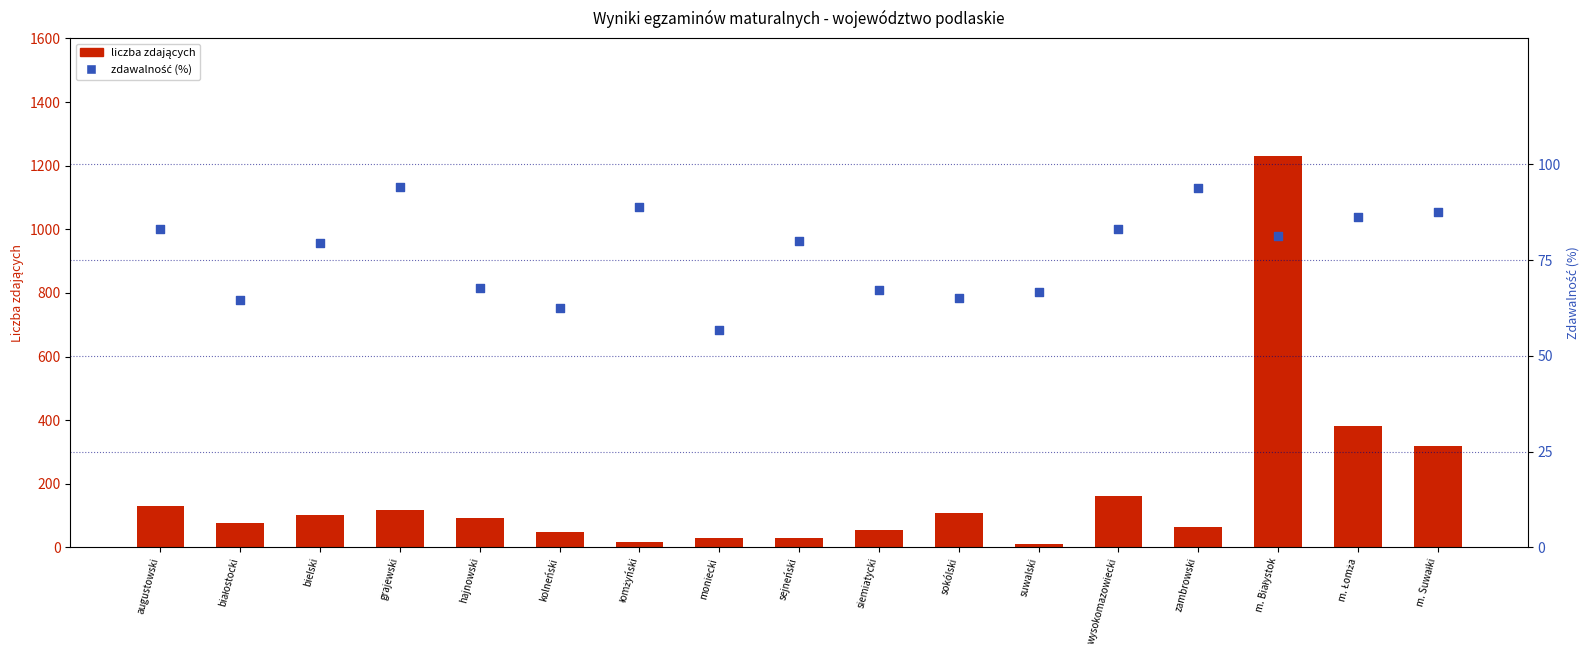

What is the total value across all series at sokólski?

174.1